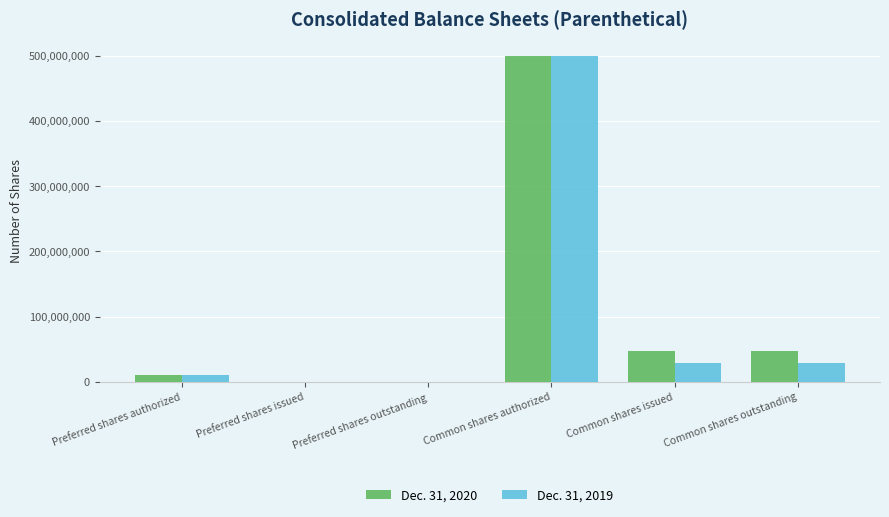

At which label does Dec. 31, 2020 reach its peak?

Common shares authorized